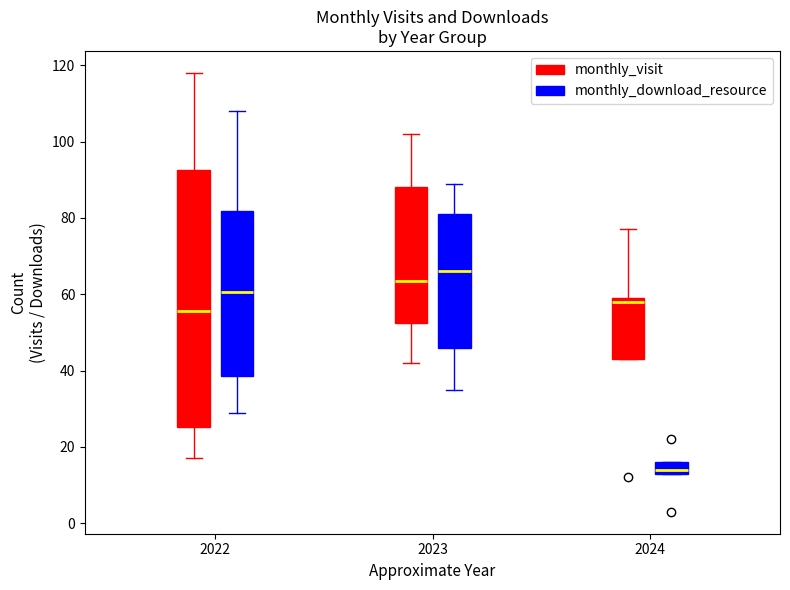

Reading left to right, transcribe this box plot: for each box, give where its median line is, the range the box spans, and where its two whiskers end, as read against the y-axis. The values are not printed on the chart, so give them approximately, as read against the axis.

2022 (monthly_visit): median 56, box 26 to 92, whiskers 18 to 118
2022 (monthly_download_resource): median 60, box 38 to 82, whiskers 30 to 108
2023 (monthly_visit): median 64, box 52 to 88, whiskers 42 to 102
2023 (monthly_download_resource): median 66, box 46 to 82, whiskers 36 to 90
2024 (monthly_visit): median 58, box 44 to 60, whiskers 44 to 78
2024 (monthly_download_resource): median 14 (just above the box's lower edge), box 14 to 16, whiskers 14 to 16